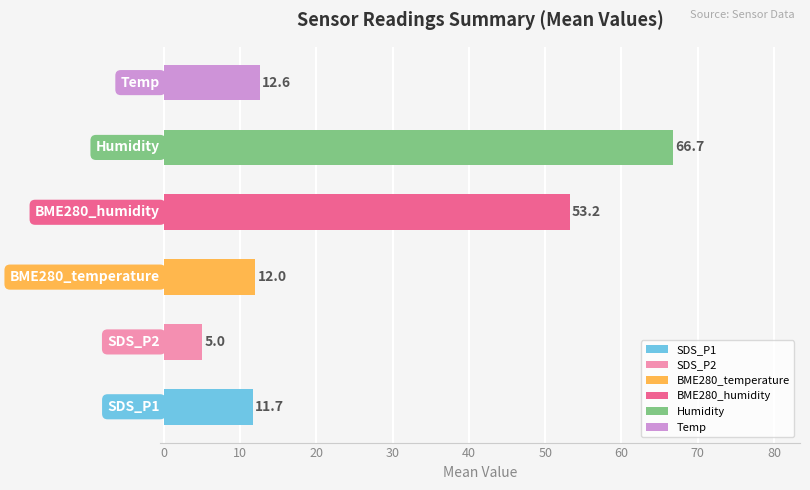

What is the greatest value displayed?

66.7